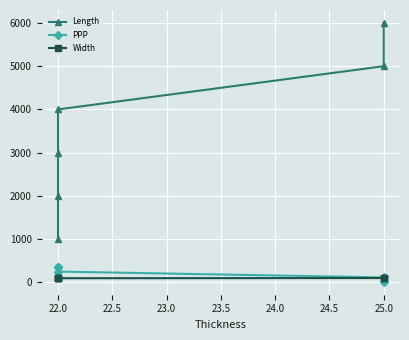

True or false: Length and PPP intersect in this chart.

False